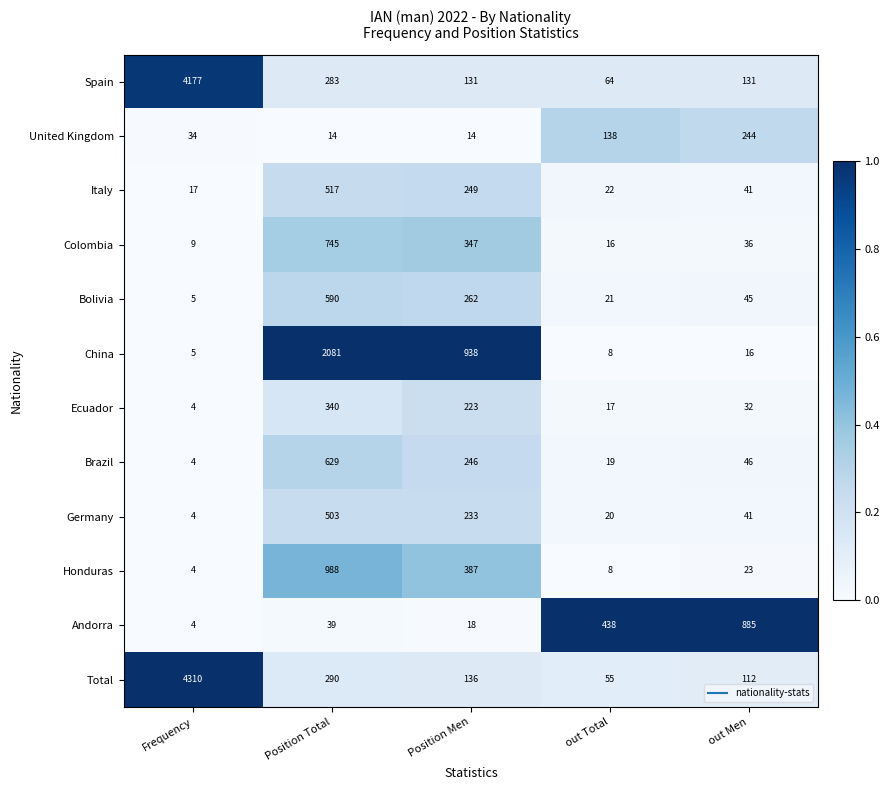

At which category is the sum across all series the highest?

Frequency